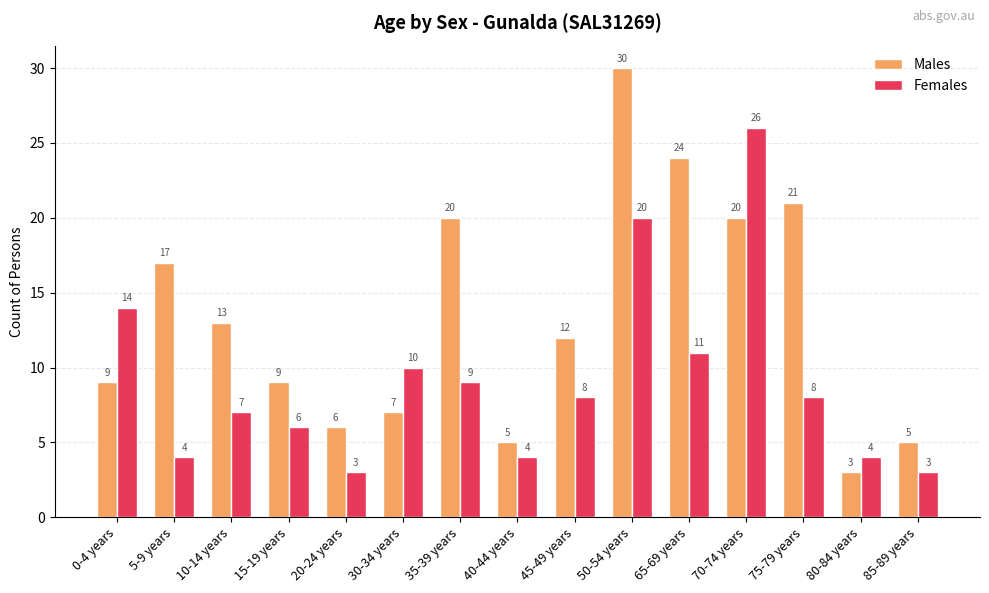

What is the smallest value displayed?

3